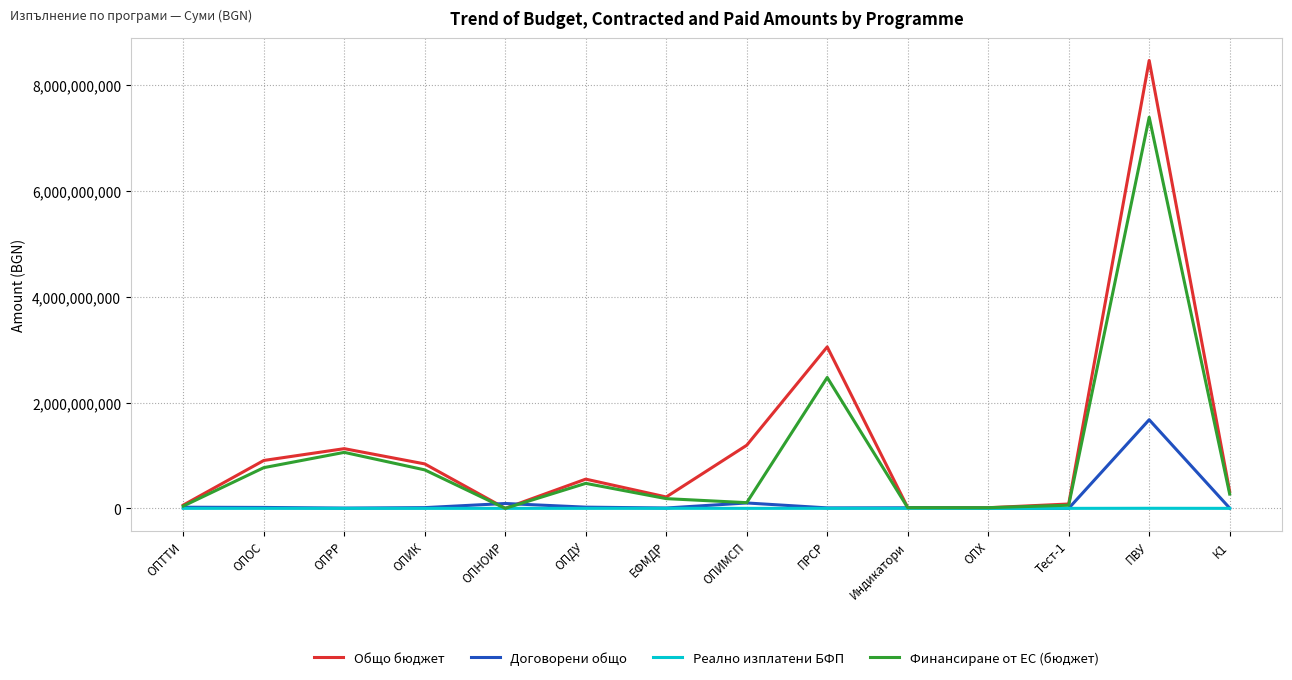

At how many categories does at least one series exceed 6735282878?

1